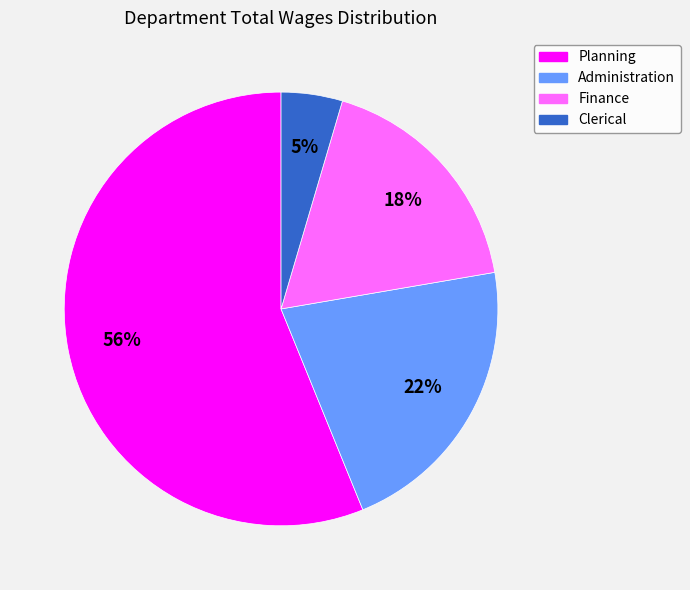

To the nearest percent, what portion does Finance represent?

18%